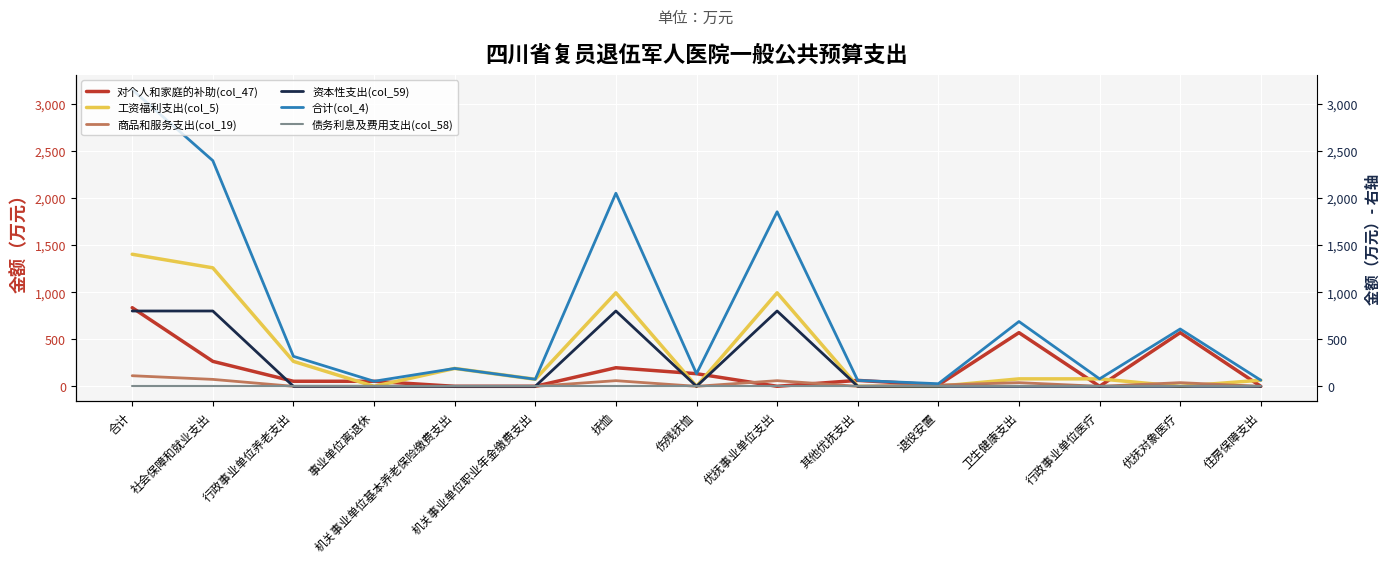

Where does the 工资福利支出(col_5) series first go above 79?

合计